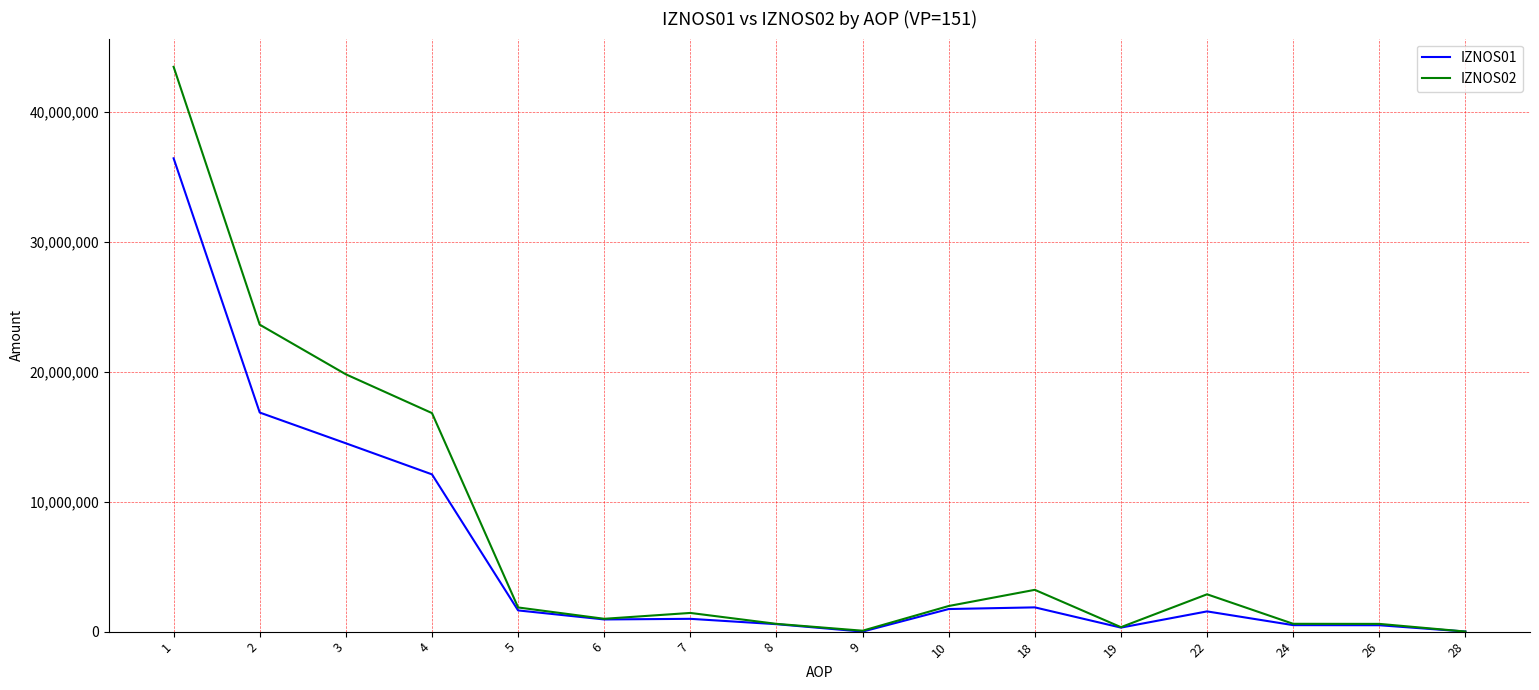

What is the difference between the second highest and minimum values in the IZNOS01 series?

16851230.6